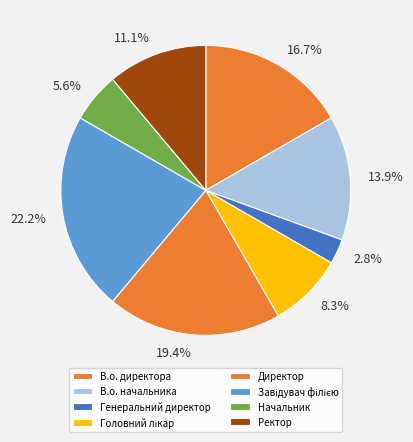

Does Головний лікар represent more than half of the total?

No